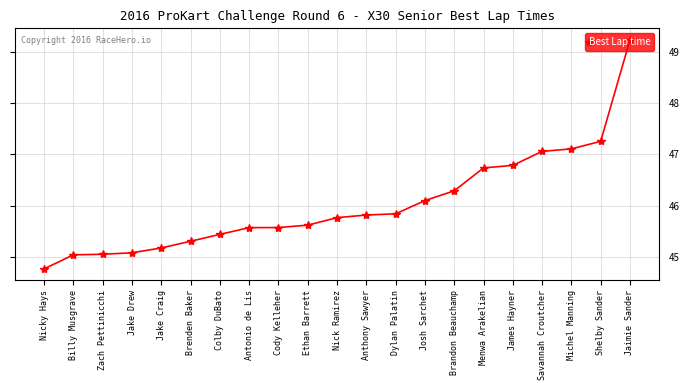

What is the difference between the maximum and minimum values?

4.5